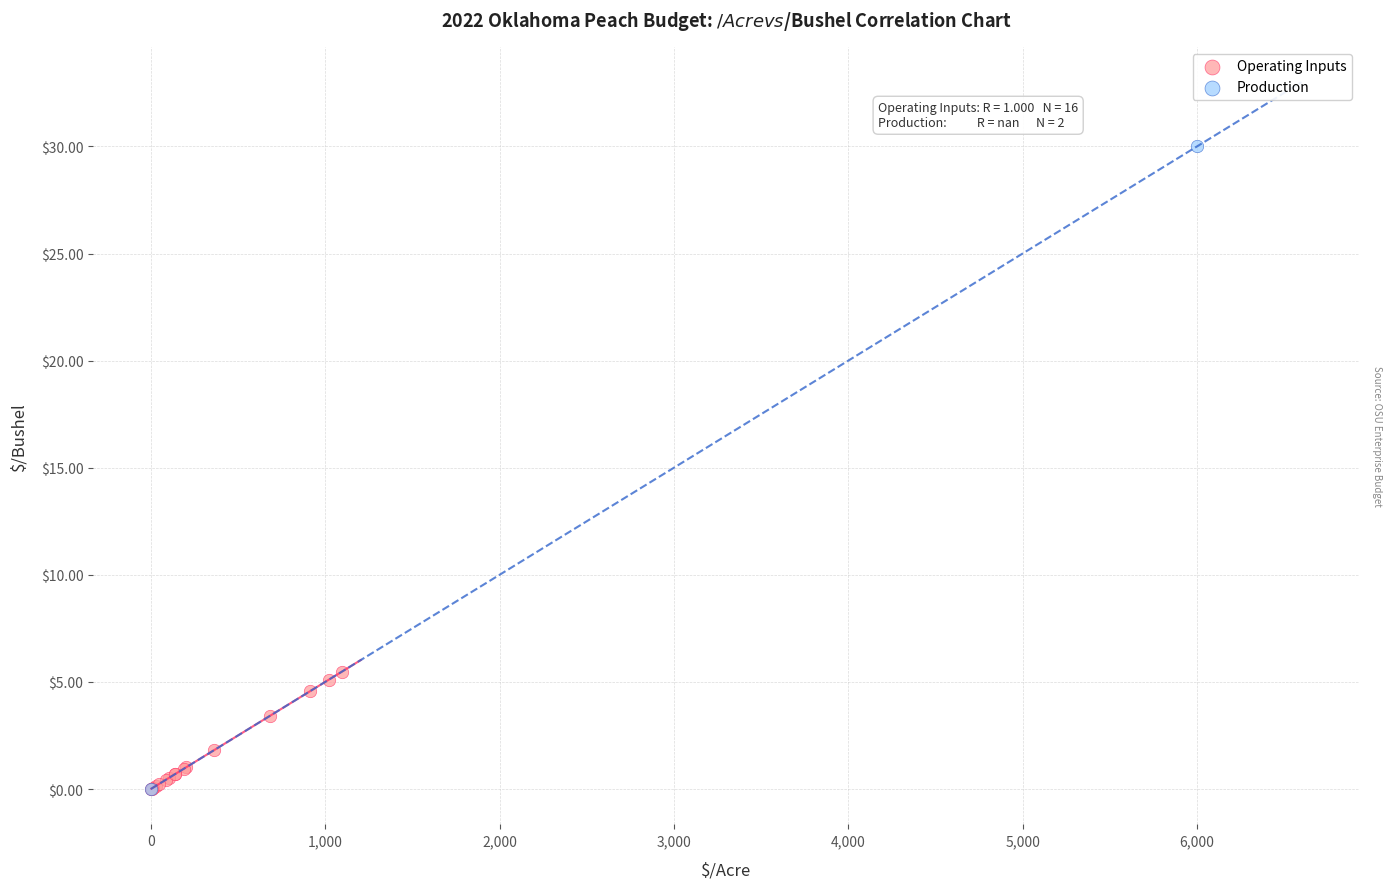

What are all the series names shown in the legend?

Operating Inputs, Production